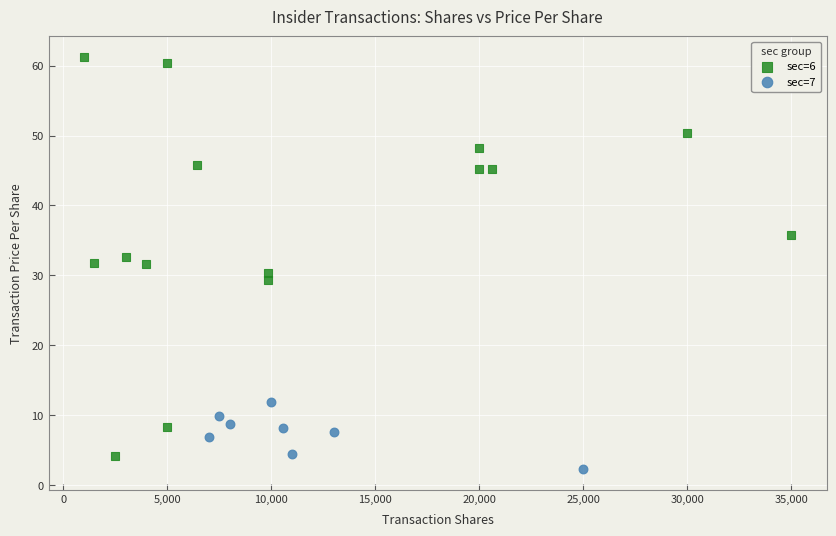

Which series reaches the maximum Y coordinate?

sec=6